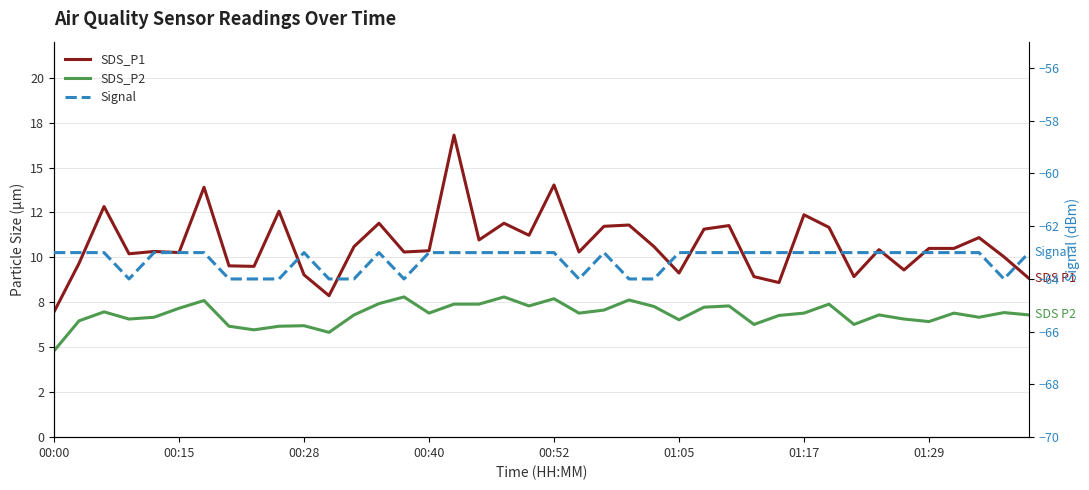

How many interior local valleys does the Signal series have?

4